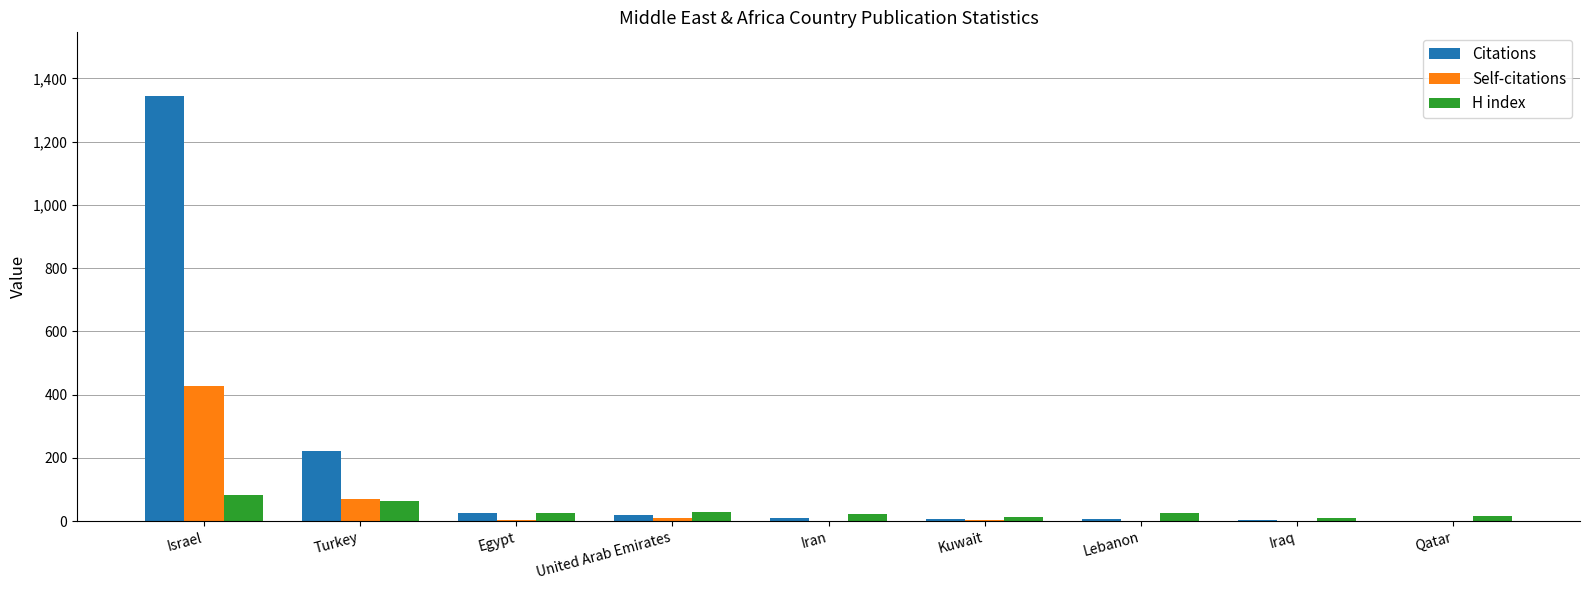

Which series changed the most between Turkey and Egypt?

Citations